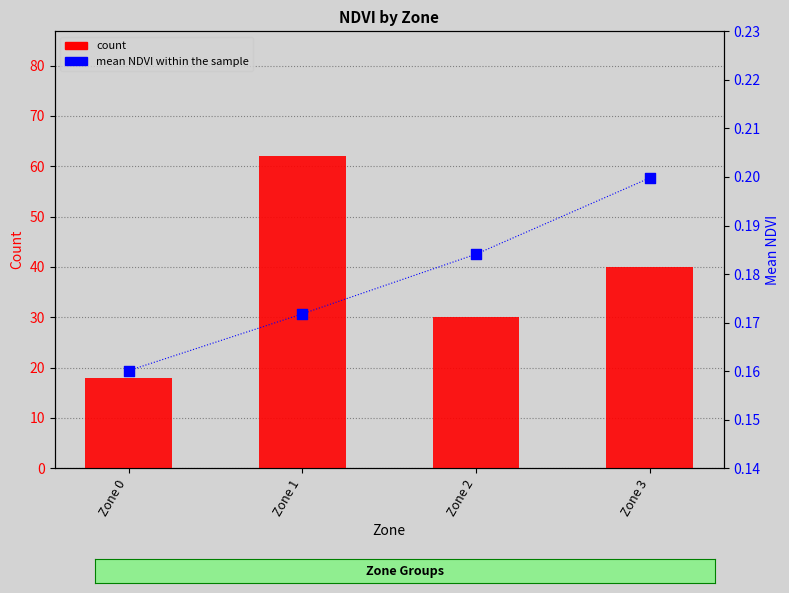

Which series reaches the maximum Y coordinate?

count